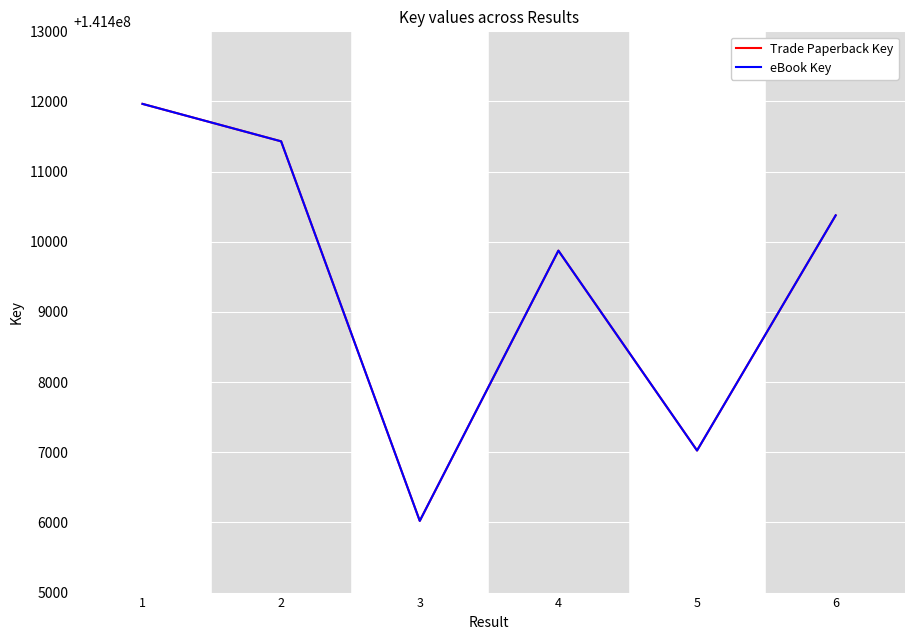

What is the smallest value displayed?

141406022